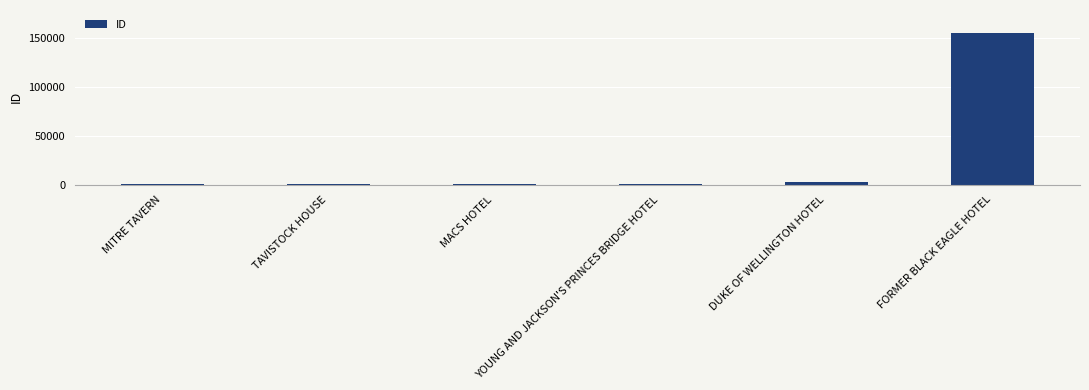

What is the difference between the maximum and minimum values?

154204